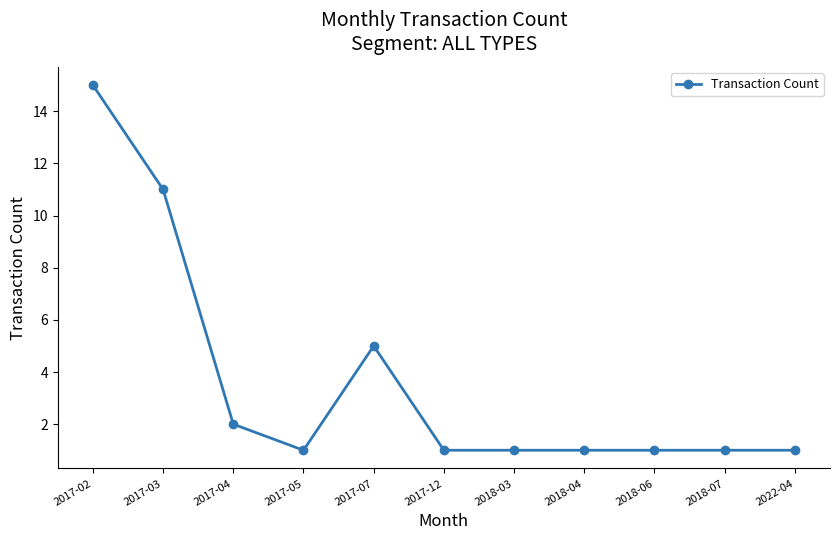

What is the average value?

4